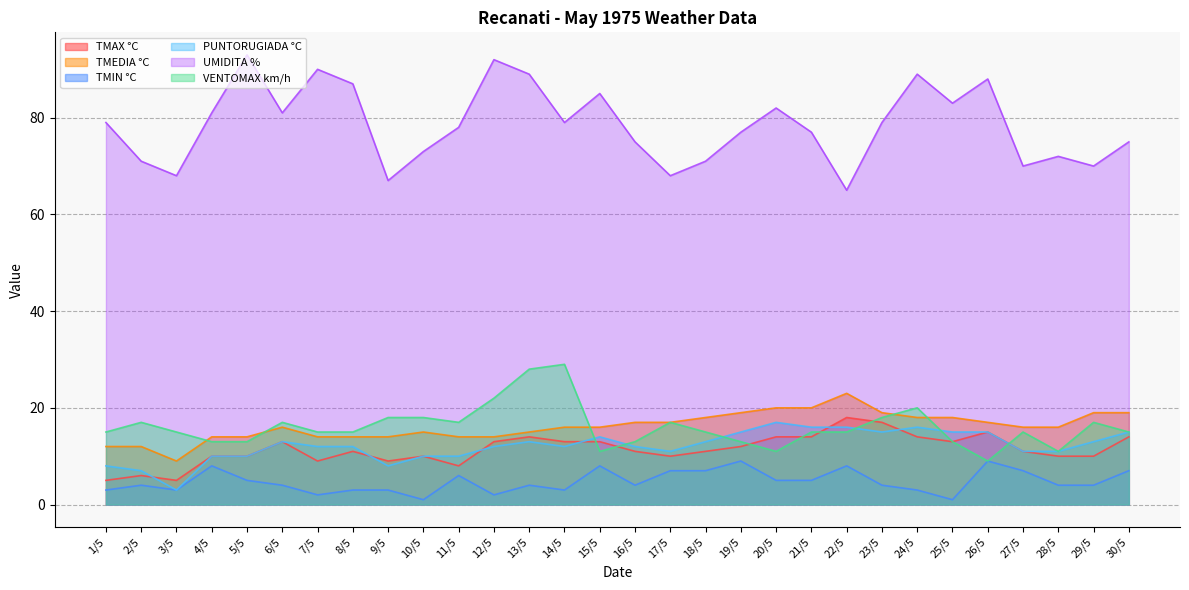

At which category does TMIN °C reach its first local valley?

3/5